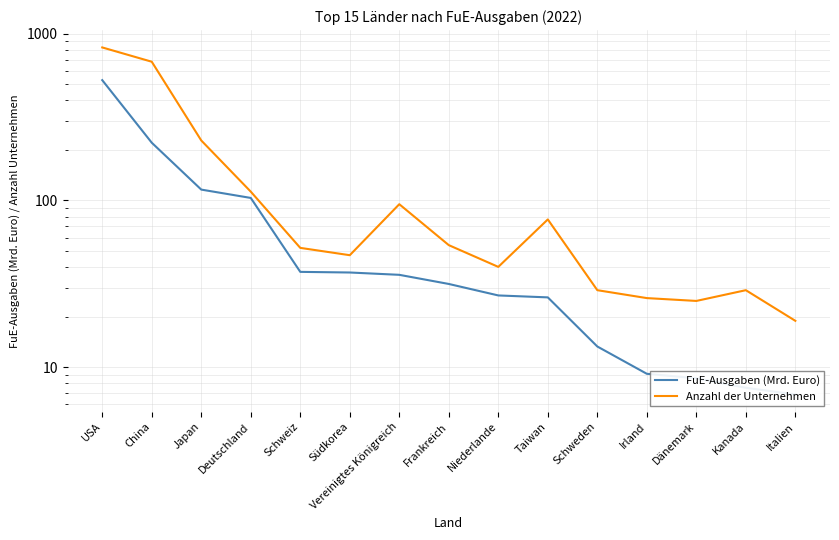

What is the difference between the maximum and minimum values in the FuE-Ausgaben (Mrd. Euro) series?

519.6